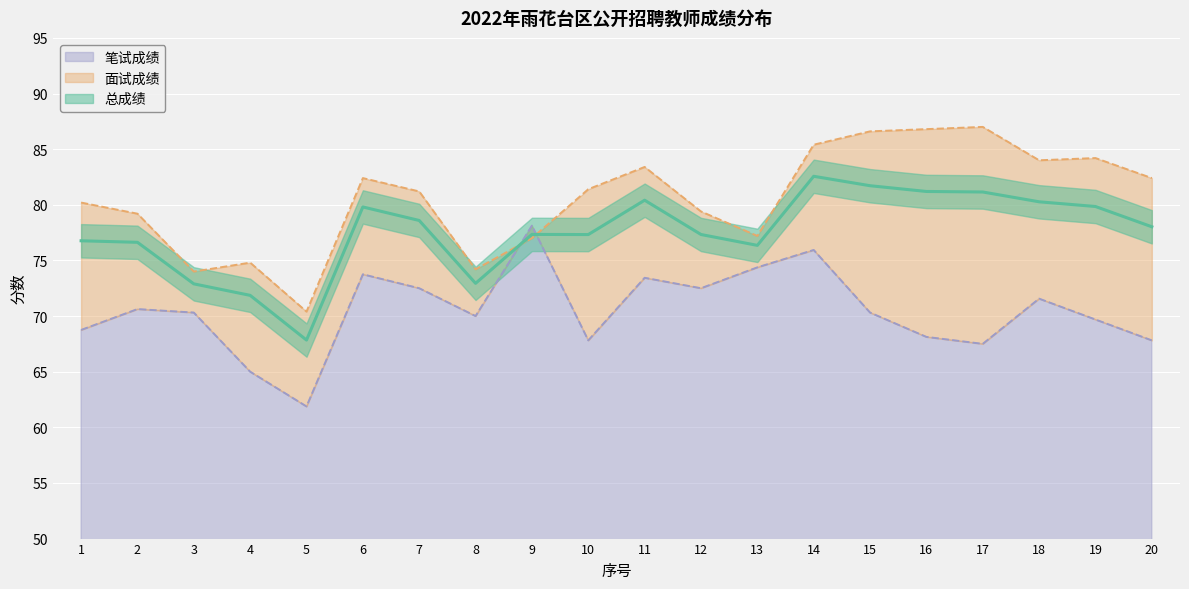

Which series has the largest range (max minus min)?

面试成绩